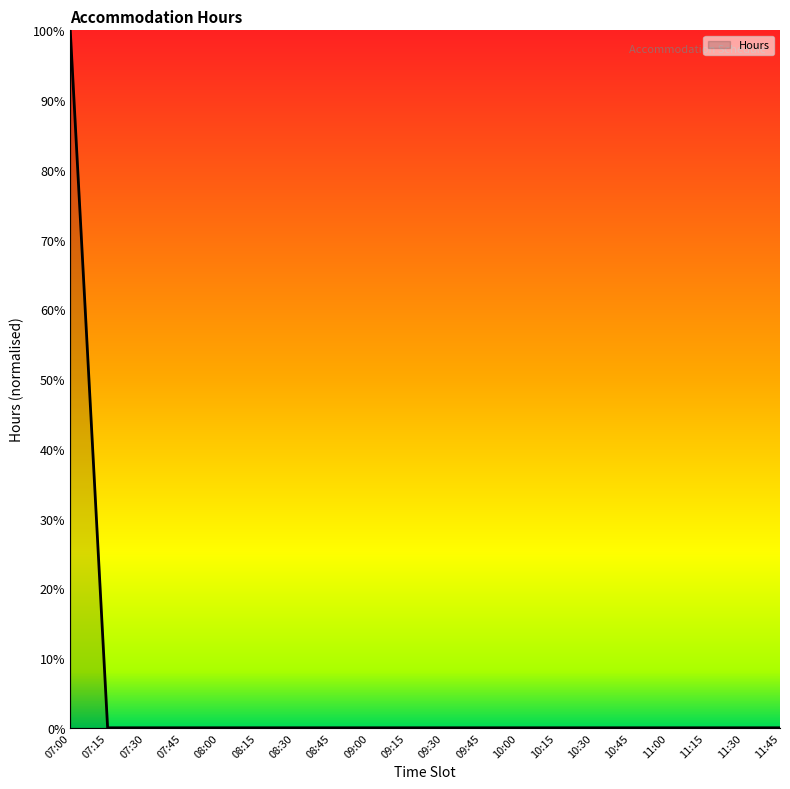

What is the change in value from 07:00 to 08:45?

-100